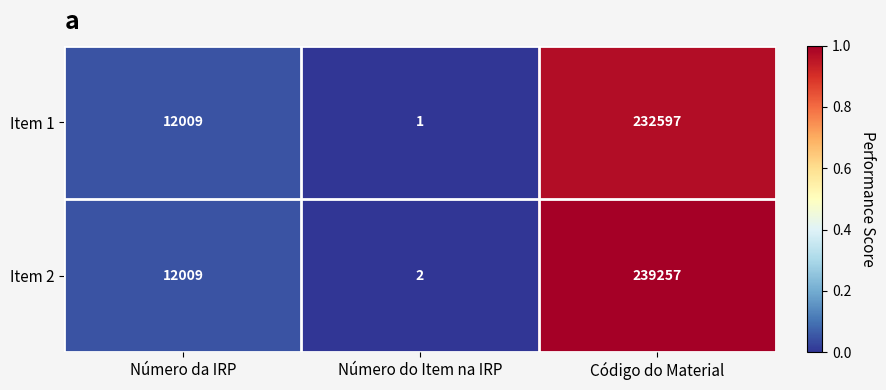

Which category has the highest value in the Item 1 series?

Código do Material